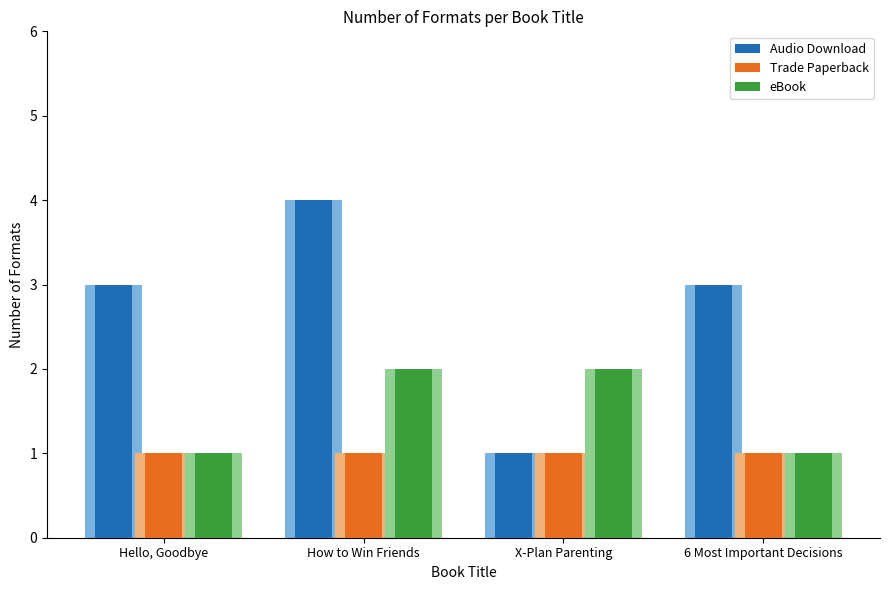

What is the total value across all series at How to Win Friends?

7